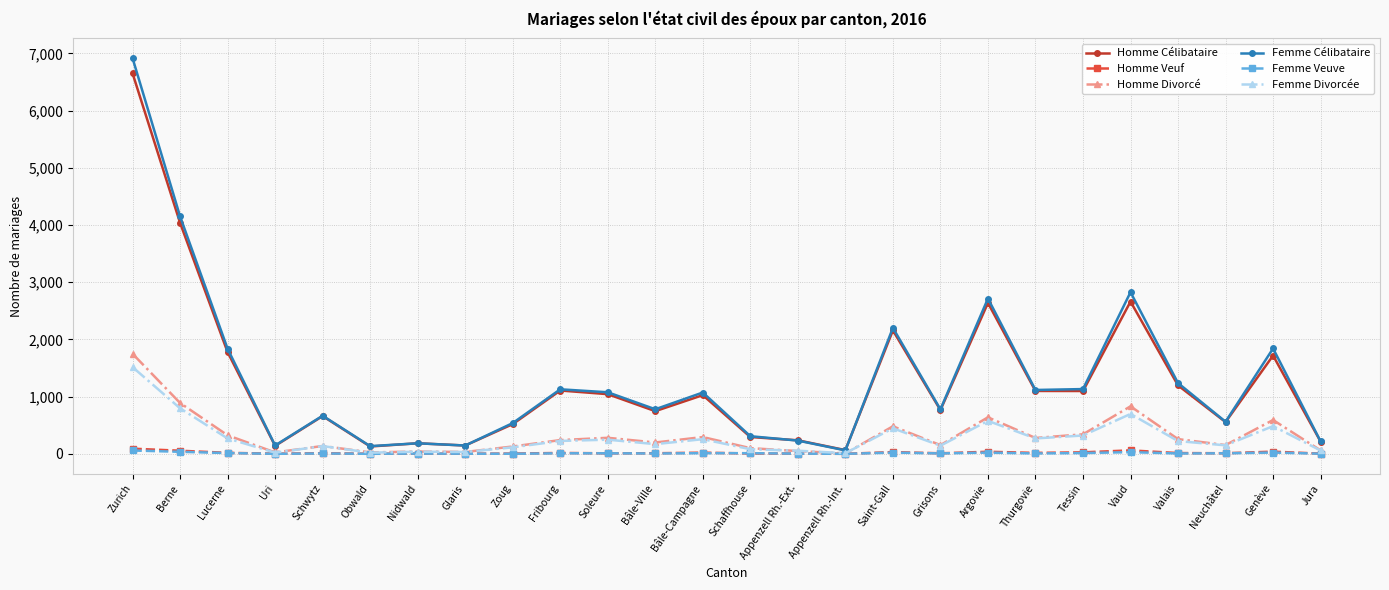

Which series has the widest spread of values?

Femme Célibataire